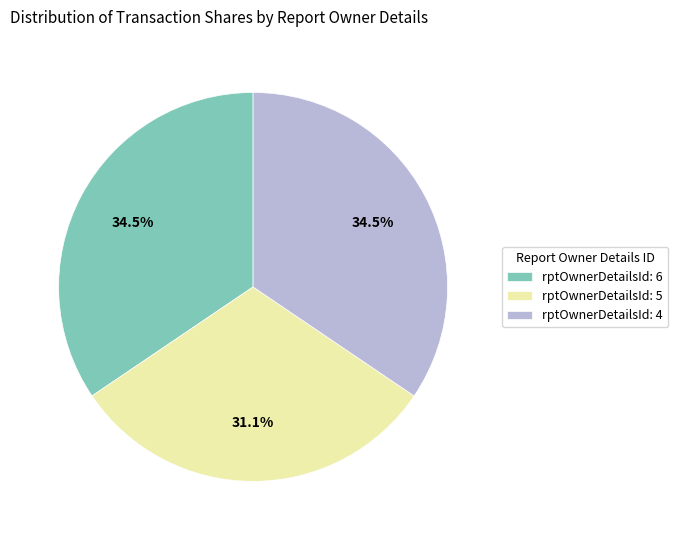

True or false: rptOwnerDetailsId: 5 accounts for 31% of the total.

True